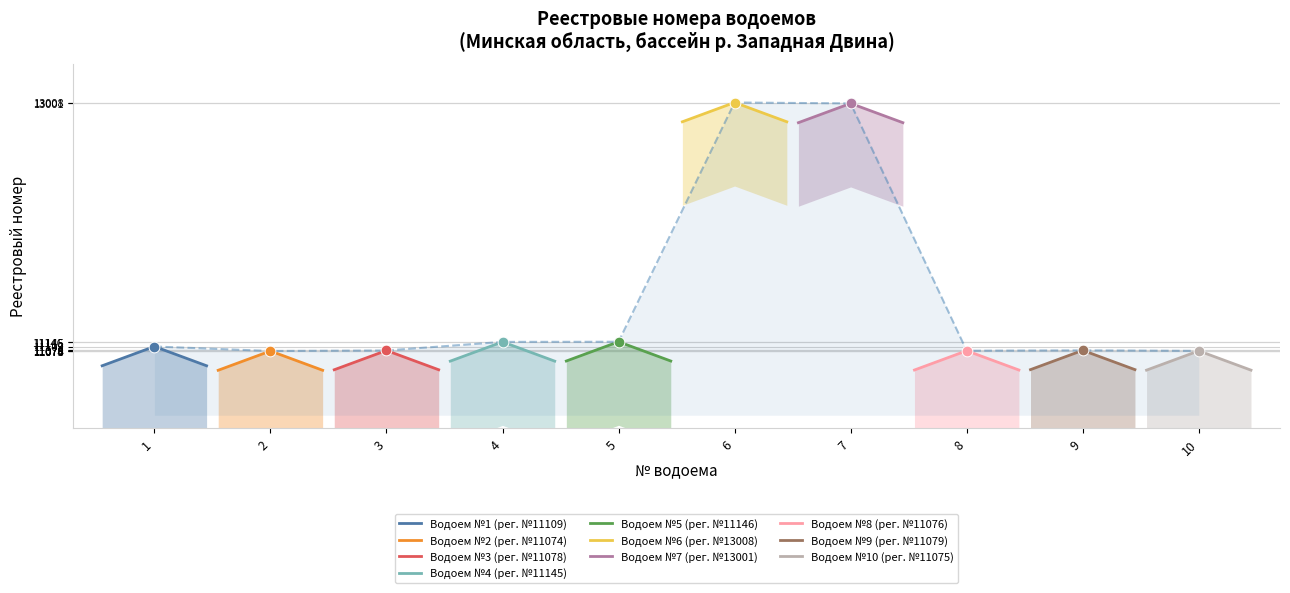

Approximately how many times larger is the value at 4 compared to 10?

1.0